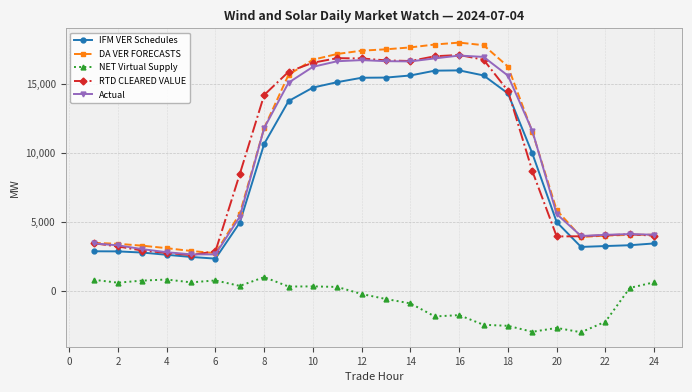

Which series has the widest spread of values?

DA VER FORECASTS